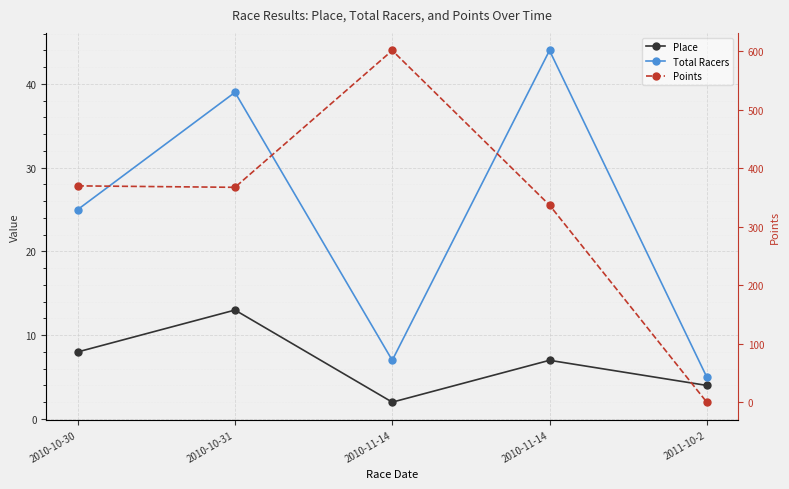

Reading right to left, transcribe all the data shown in this chart.

Place: 4.0	7.0	2.0	13.0	8.0
Total Racers: 5.0	44.0	7.0	39.0	25.0
Points: 0.0	336.7	600.9	367.1	369.5